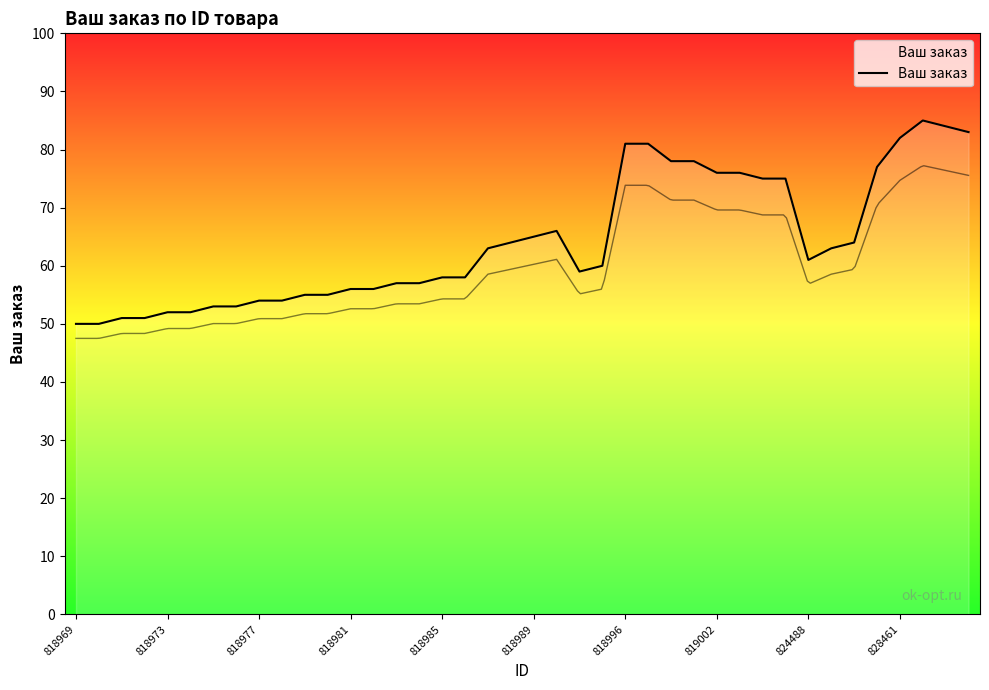

True or false: the data shows 27 at 10.

False